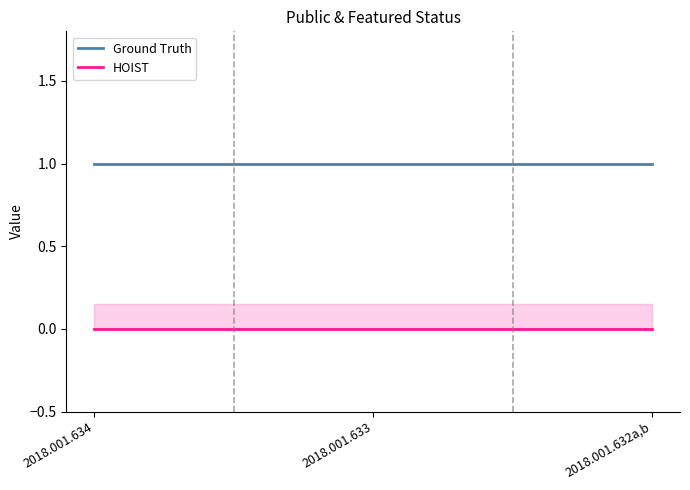

The value of HOIST at 2018.001.633 is 0. True or false?

True